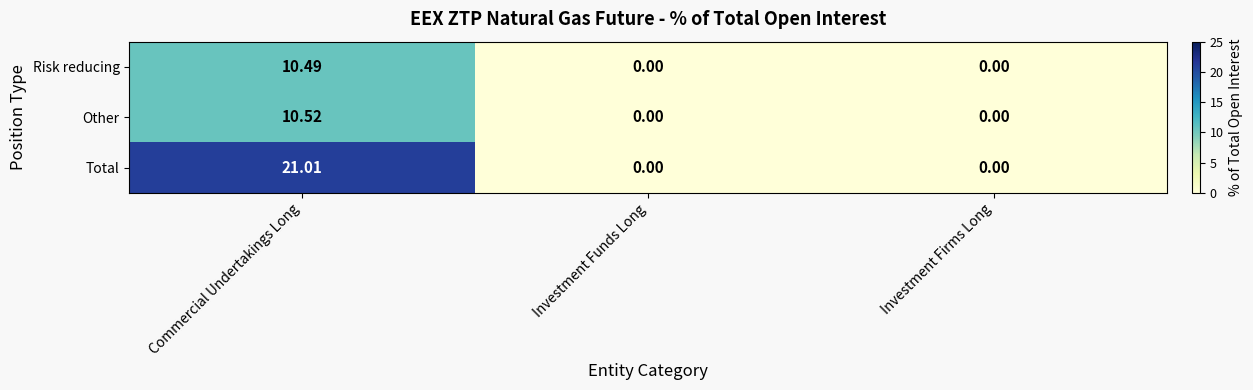

At how many categories does at least one series exceed 8?

1